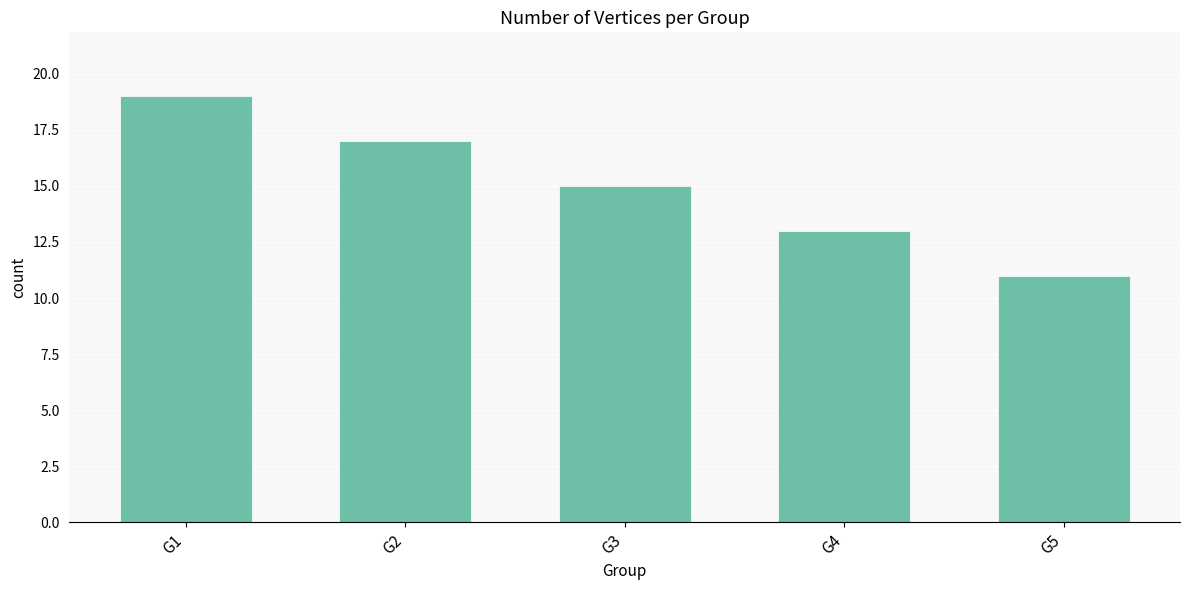

Is it true that the value at G4 is 22?

False